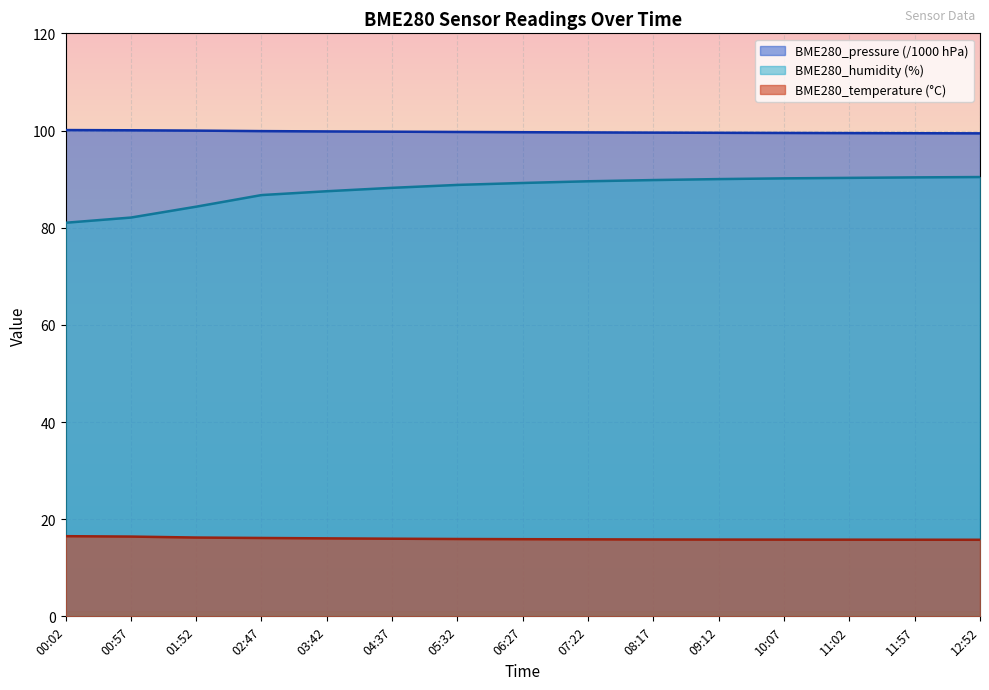

What is the maximum value shown in the chart?

100.1